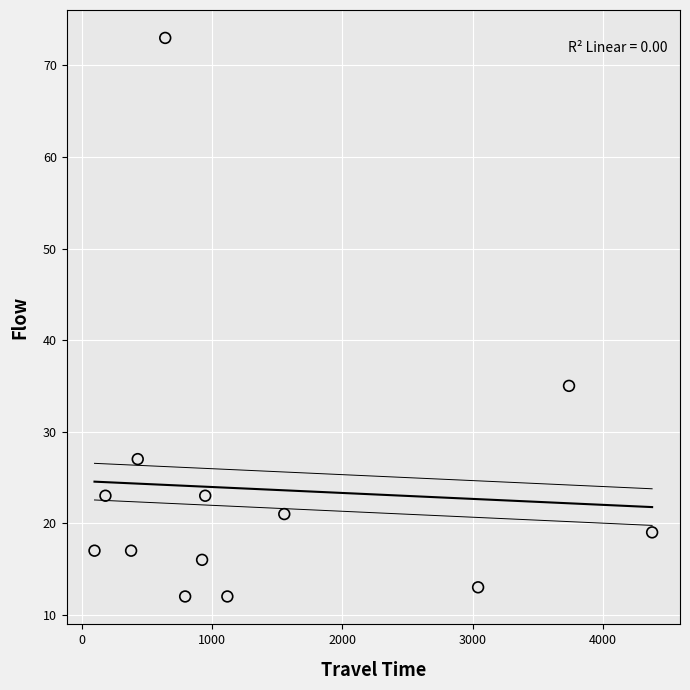

What is the range of X values (max minus min)?

4281